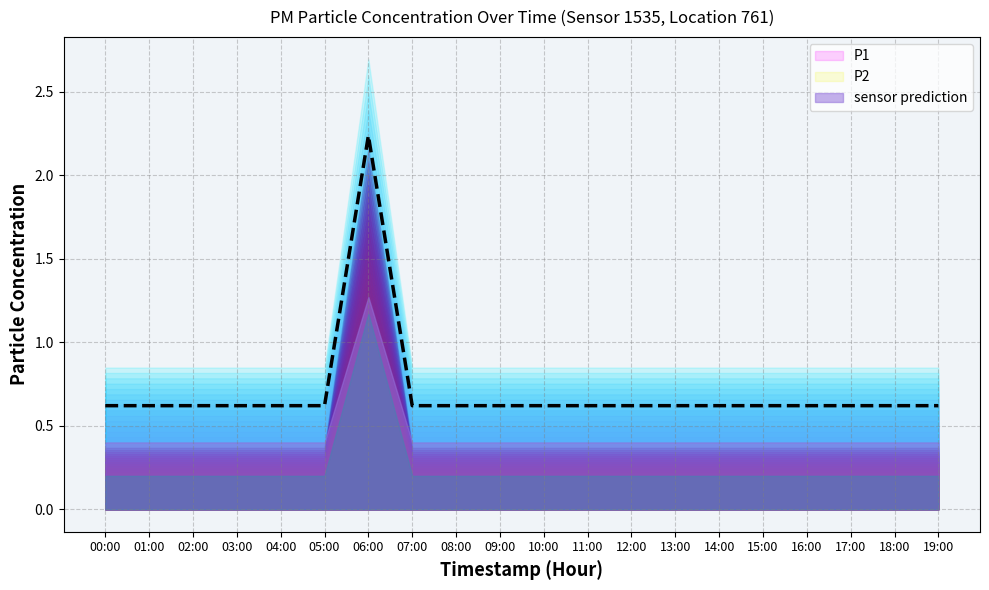

Rank the categories by value from highest to lowest.

06:00, 00:00, 01:00, 02:00, 03:00, 04:00, 05:00, 07:00, 08:00, 09:00, 10:00, 11:00, 12:00, 13:00, 14:00, 15:00, 16:00, 17:00, 18:00, 19:00